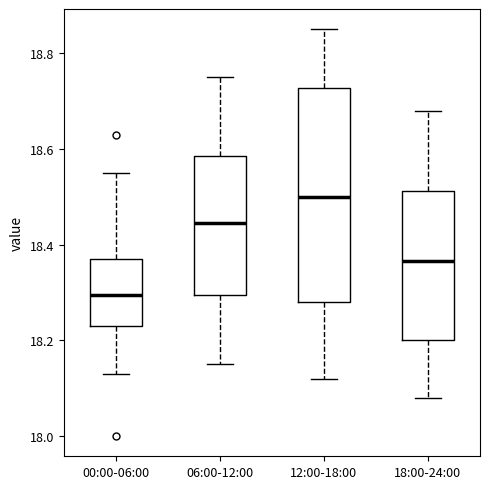

Reading left to right, read every box against the y-axis: the position of its median line, the range the box covers, and the ends of its whiskers. The values are not printed on the chart, so give them approximately, as read against the axis.

00:00-06:00: median 18.30, box 18.24 to 18.38, whiskers 18.14 to 18.56
06:00-12:00: median 18.44, box 18.30 to 18.58, whiskers 18.16 to 18.76
12:00-18:00: median 18.50, box 18.28 to 18.72, whiskers 18.12 to 18.86
18:00-24:00: median 18.36, box 18.20 to 18.52, whiskers 18.08 to 18.68